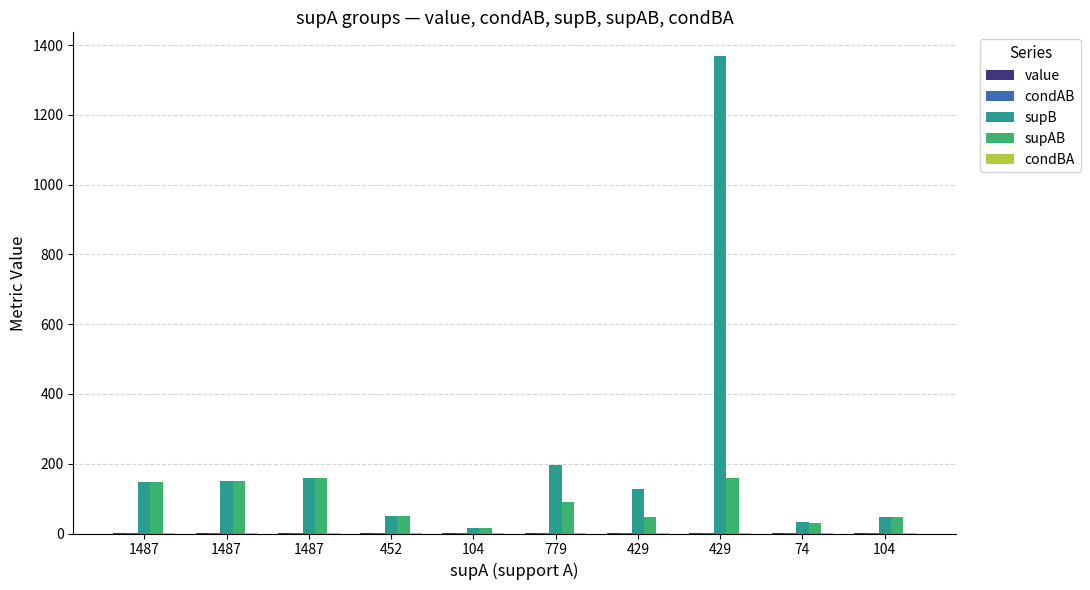

What is the smallest value displayed?

0.1